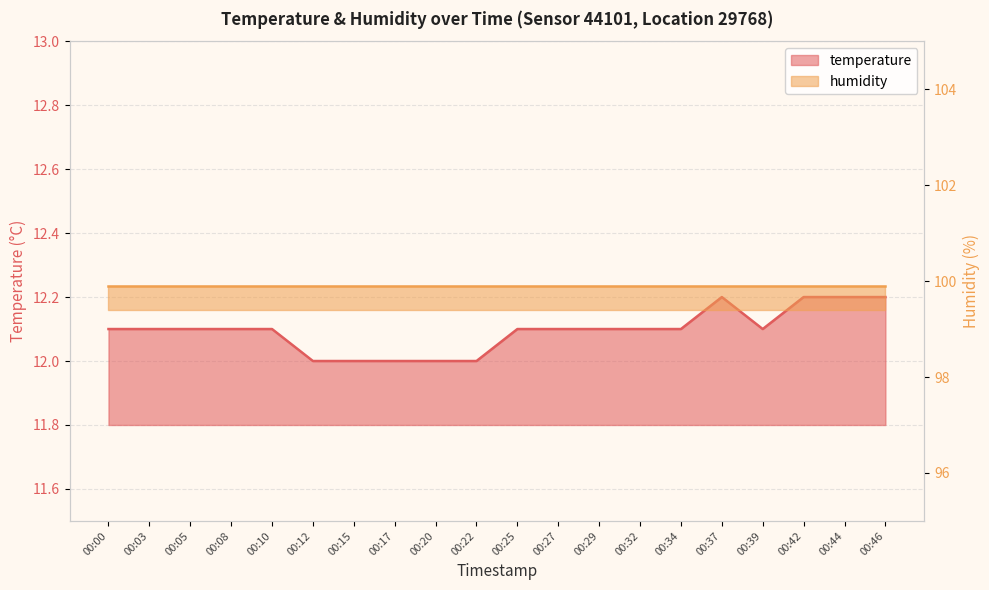

Which category has the highest value across all series?

00:37